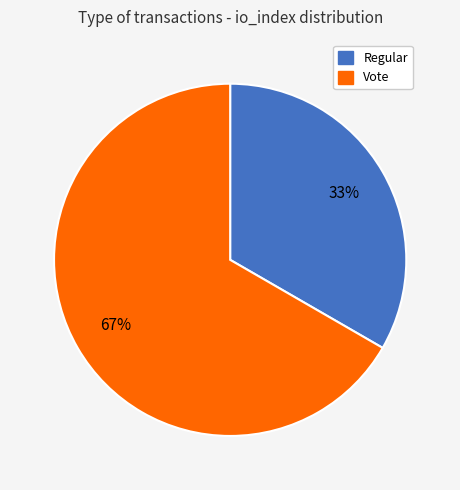

Count the number of slices in the pie.

2